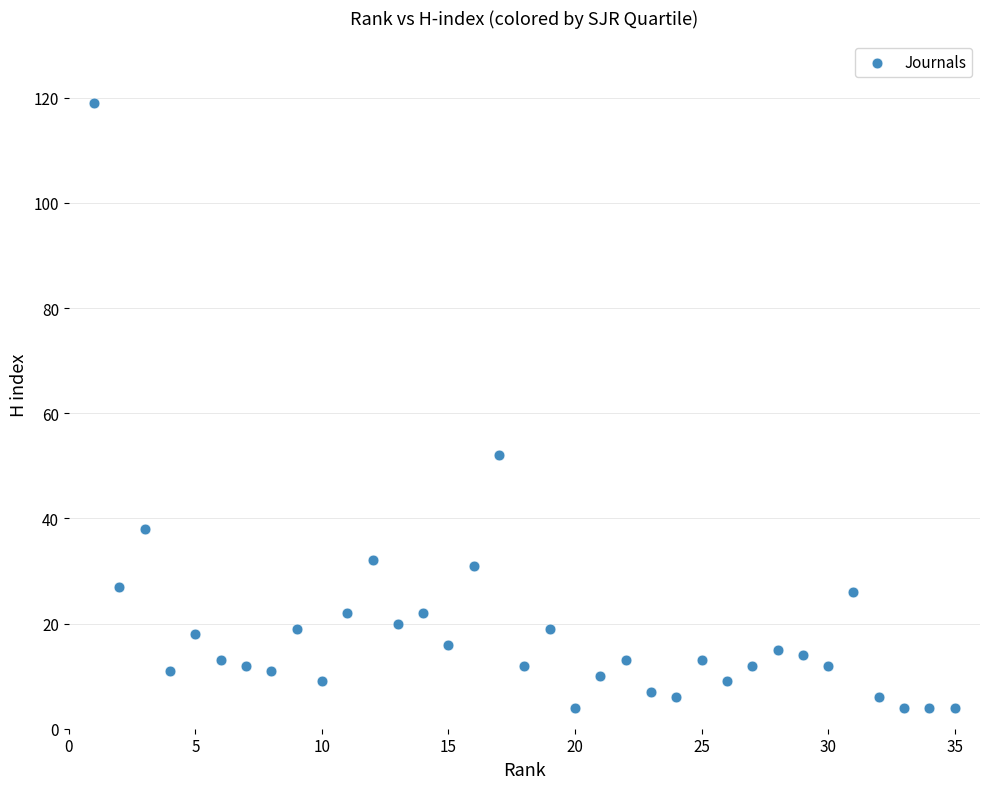

What is the range of X values (max minus min)?

34